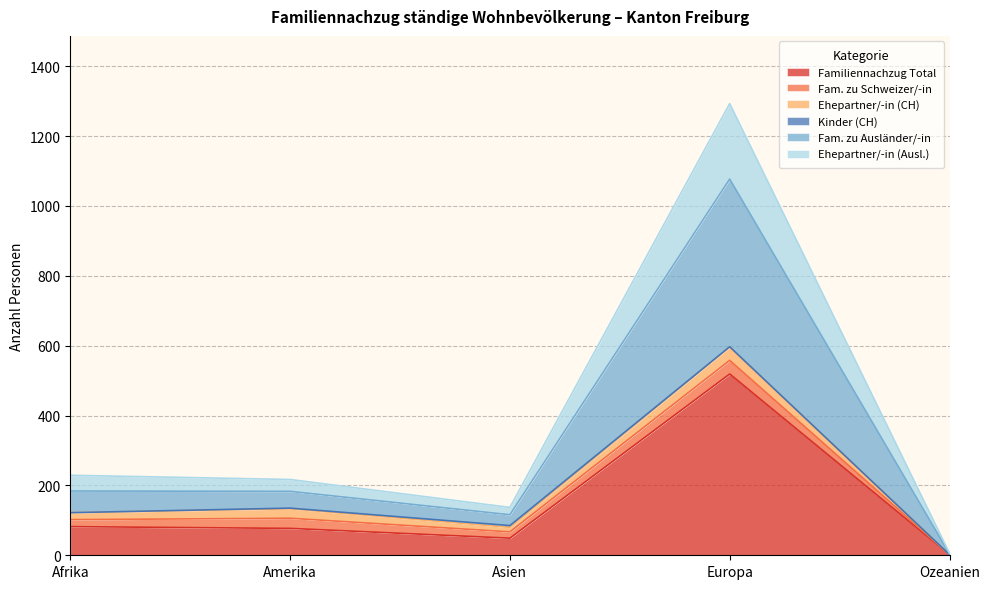

What is the highest value of the Familiennachzug Total series?

519